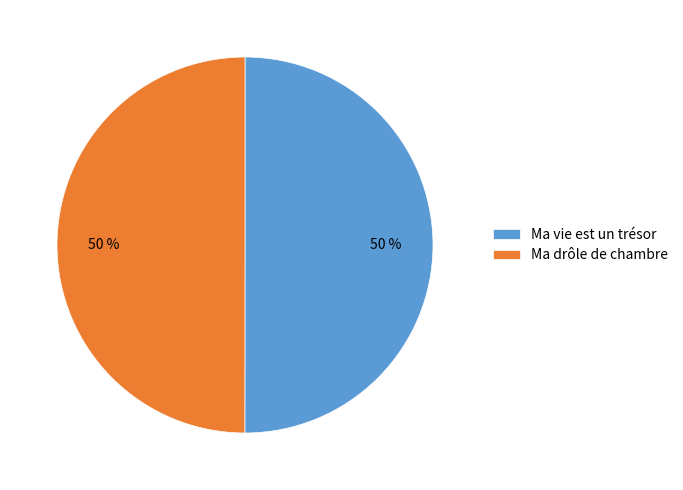

How many slices are in this pie chart?

2